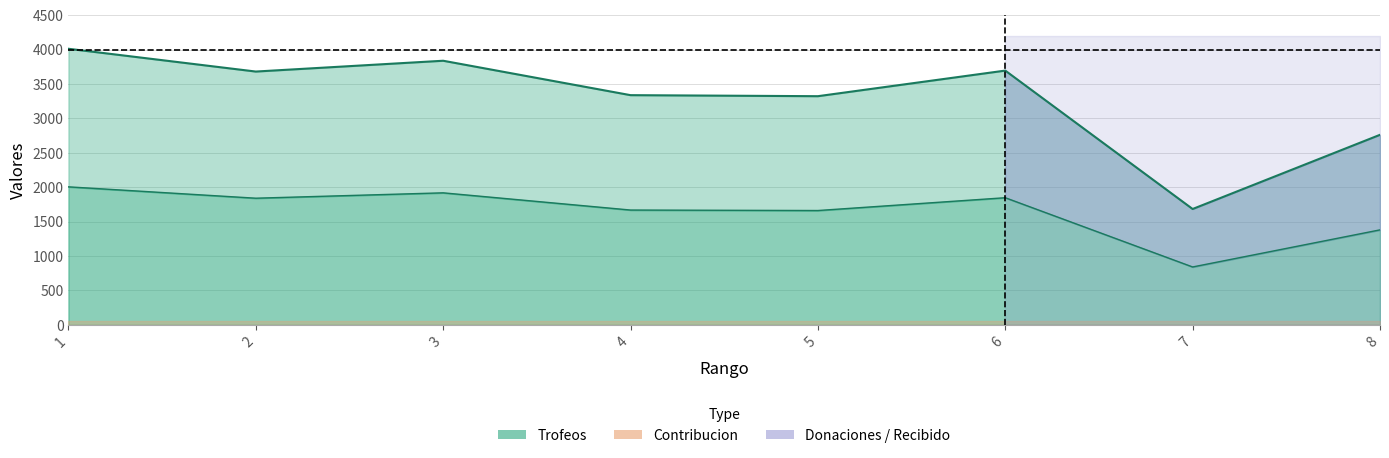

True or false: Contribucion has a value of 841 at 7.

True